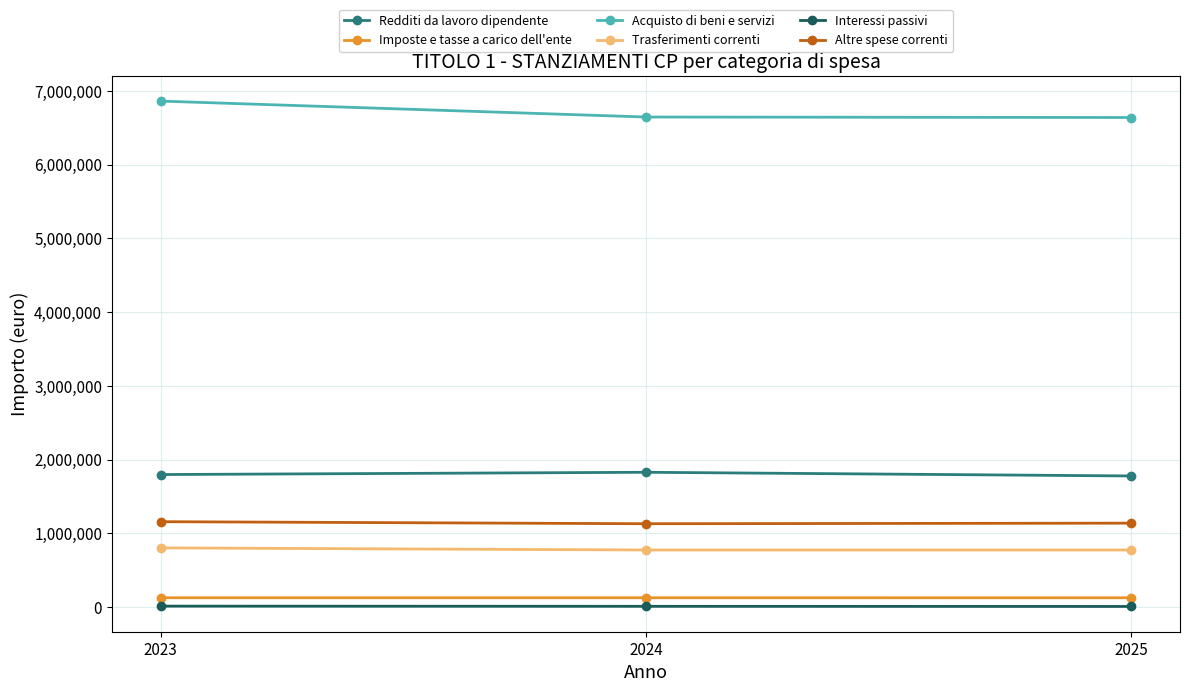

List the series in order of their peak value, highest first.

Acquisto di beni e servizi, Redditi da lavoro dipendente, Altre spese correnti, Trasferimenti correnti, Imposte e tasse a carico dell'ente, Interessi passivi